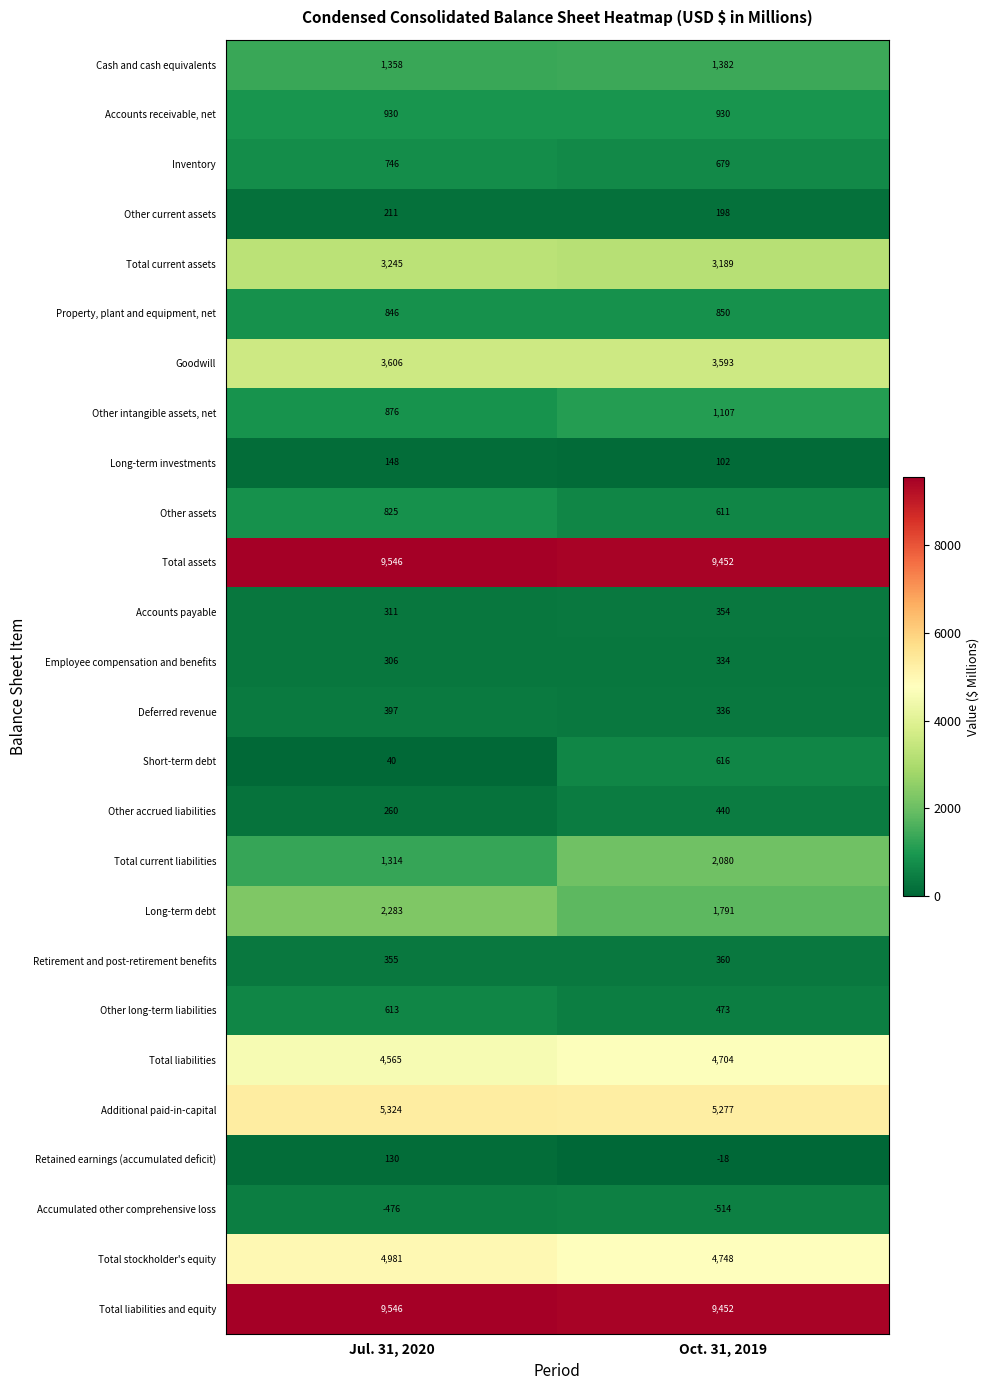

Which series changed the most between Jul. 31, 2020 and Oct. 31, 2019?

Total current liabilities